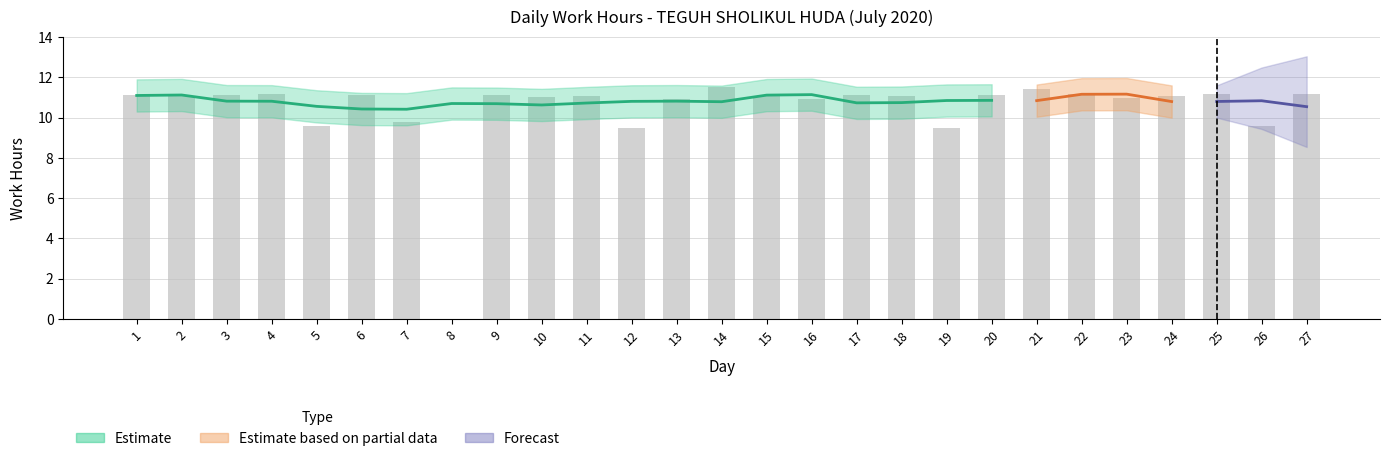

Which category has the highest value across all series?

14